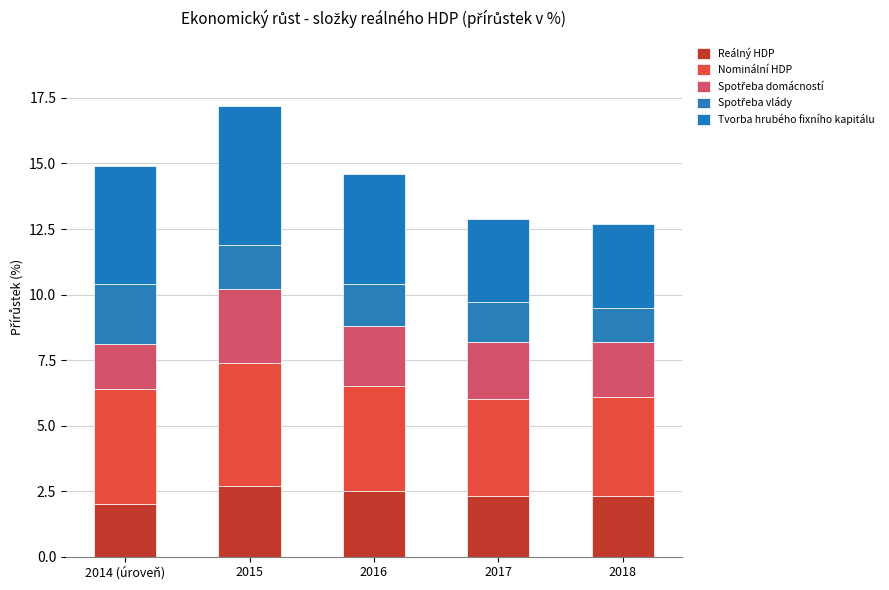

What is the sum of all Tvorba hrubého fixního kapitálu values?

20.4